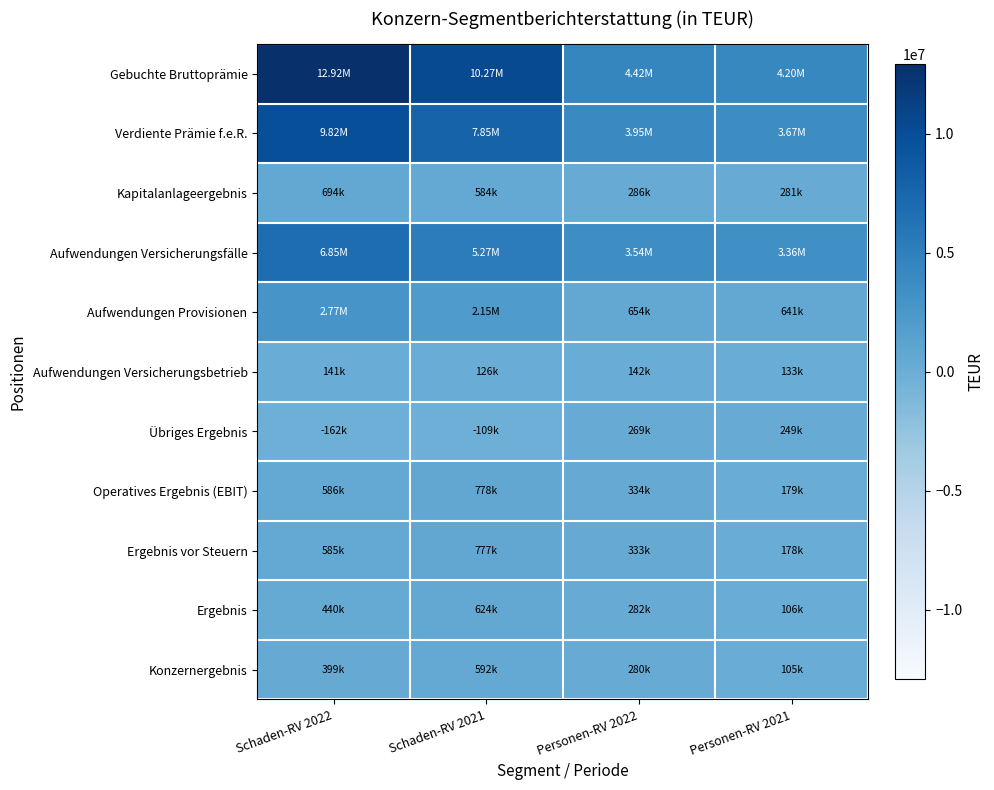

Between Schaden-RV 2021 and Personen-RV 2021, which series saw the biggest shift?

Gebuchte Bruttoprämie